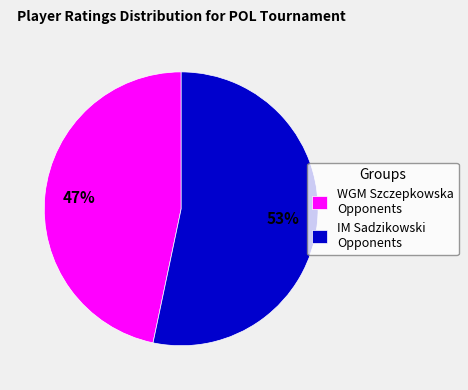

To the nearest percent, what is the combined percentage of IM Sadzikowski Opponents and WGM Szczepkowska Opponents?

100%